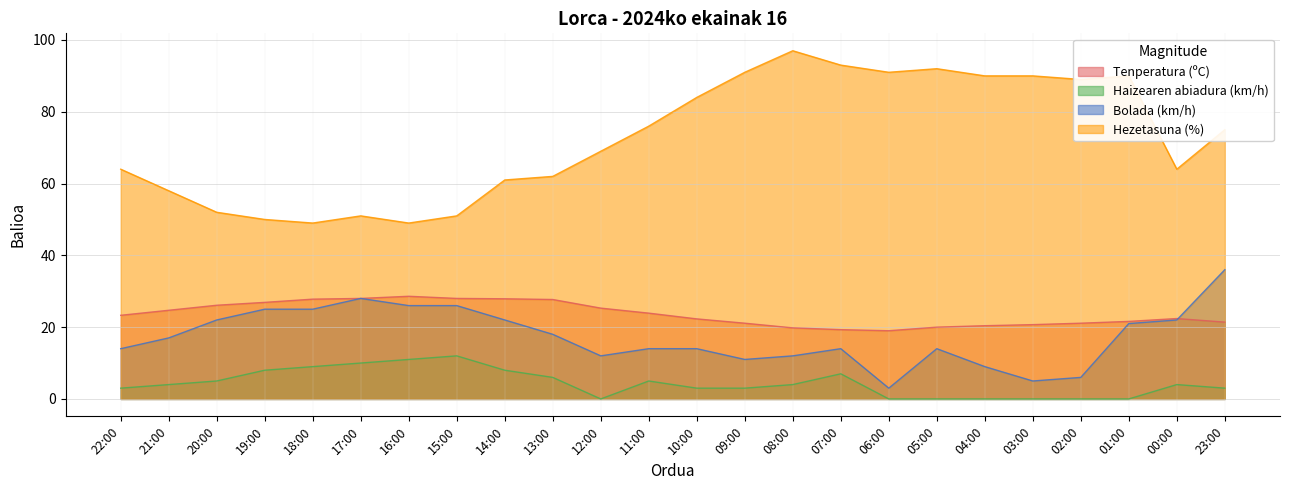

Is the value of Bolada (km/h) at 00:00 greater than the value of Haizearen abiadura (km/h) at 15:00?

Yes